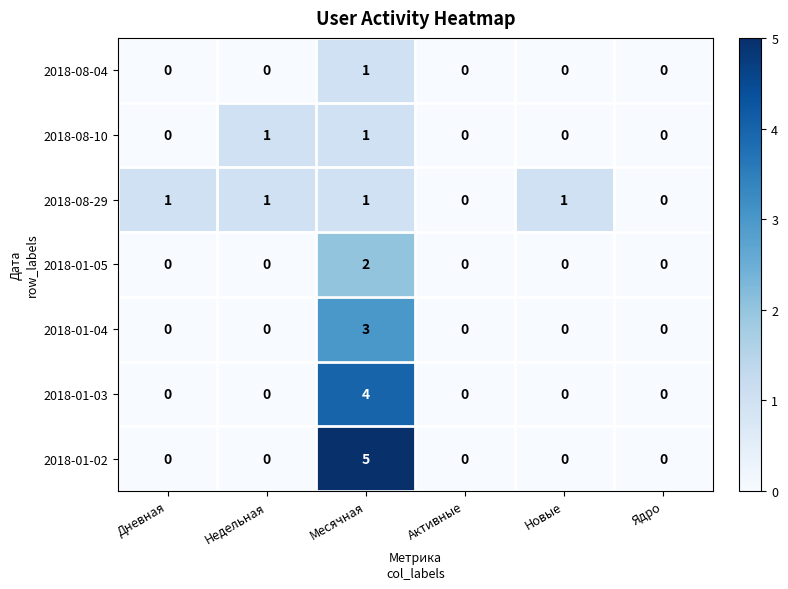

Which series has the widest spread of values?

2018-01-02